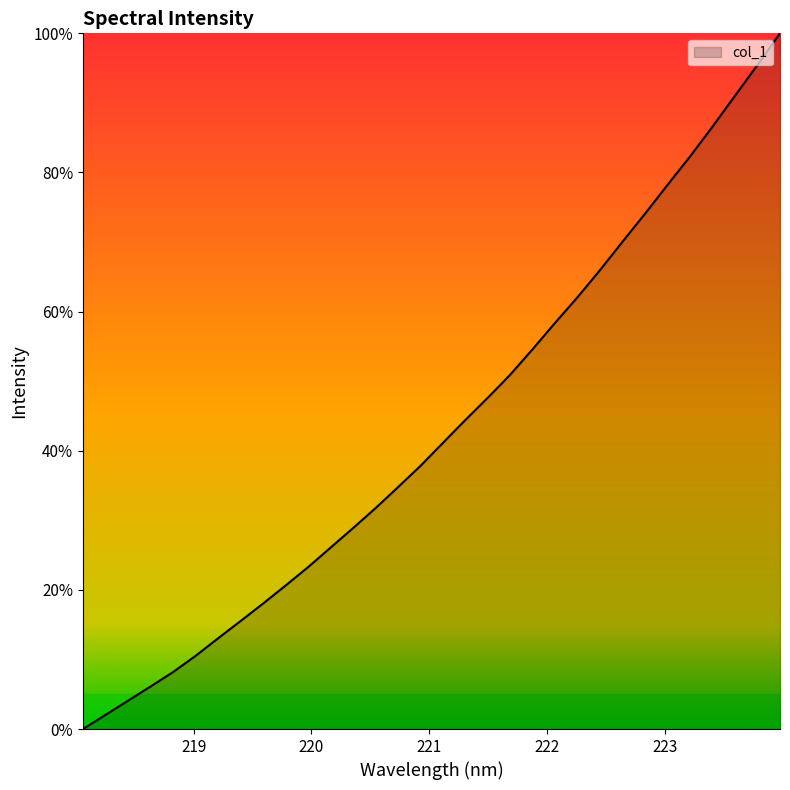

What is the difference between the maximum and minimum values?

100.0